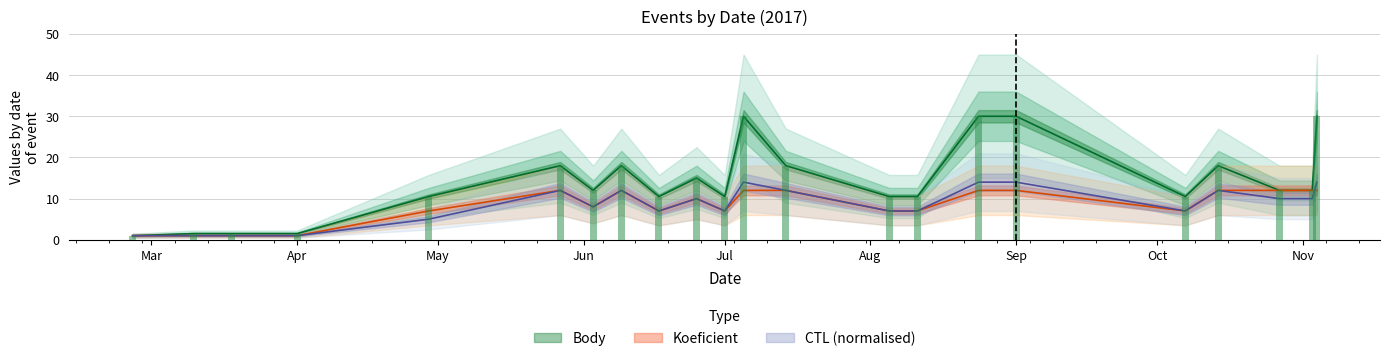

The value of Body at 2017-07-05 is 48.2. True or false?

False